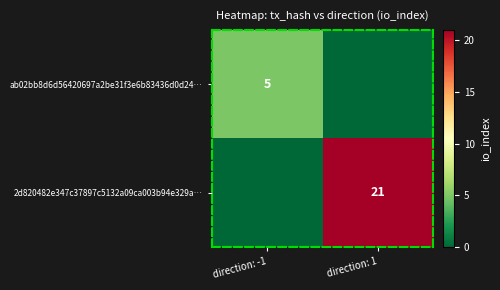

Is the value of 2d820482e347c37897c5132a09ca003b94e329a… at direction: 1 greater than the value of ab02bb8d6d56420697a2be31f3e6b83436d0d24… at direction: -1?

Yes